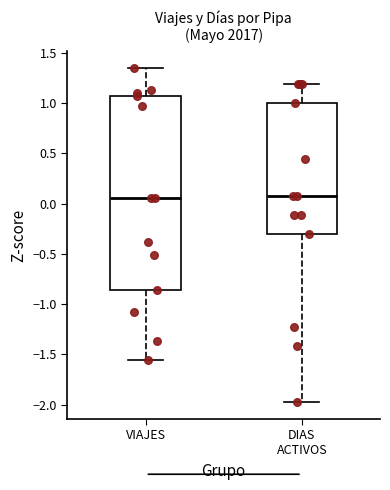

Which box is the tallest, from its lower edge to its upper edge?

VIAJES